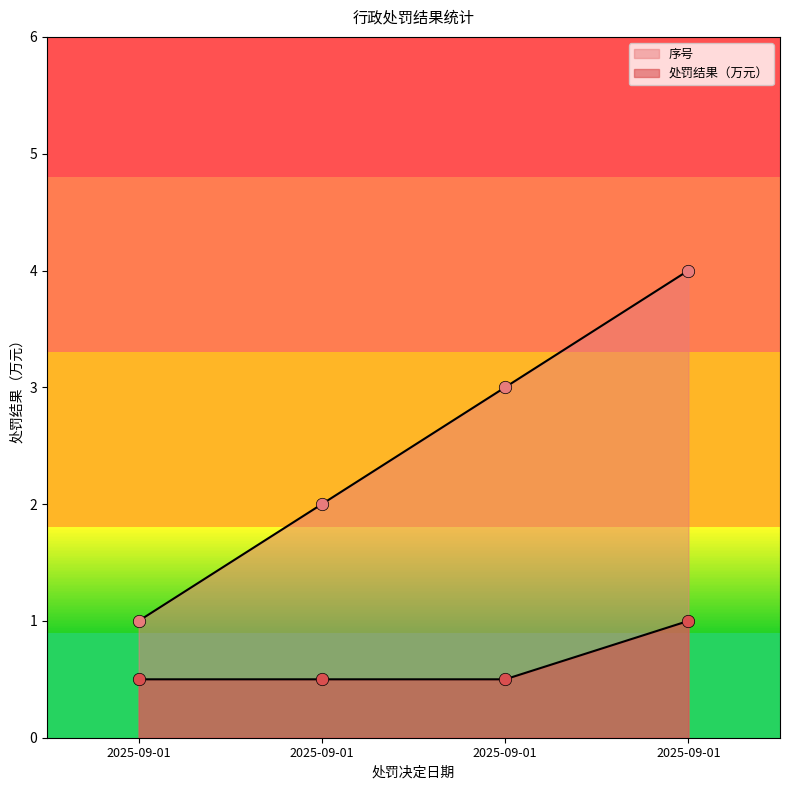

Is the value of 序号 at 2025-09-01 greater than the value of 处罚结果（万元） at 2025-09-01?

Yes